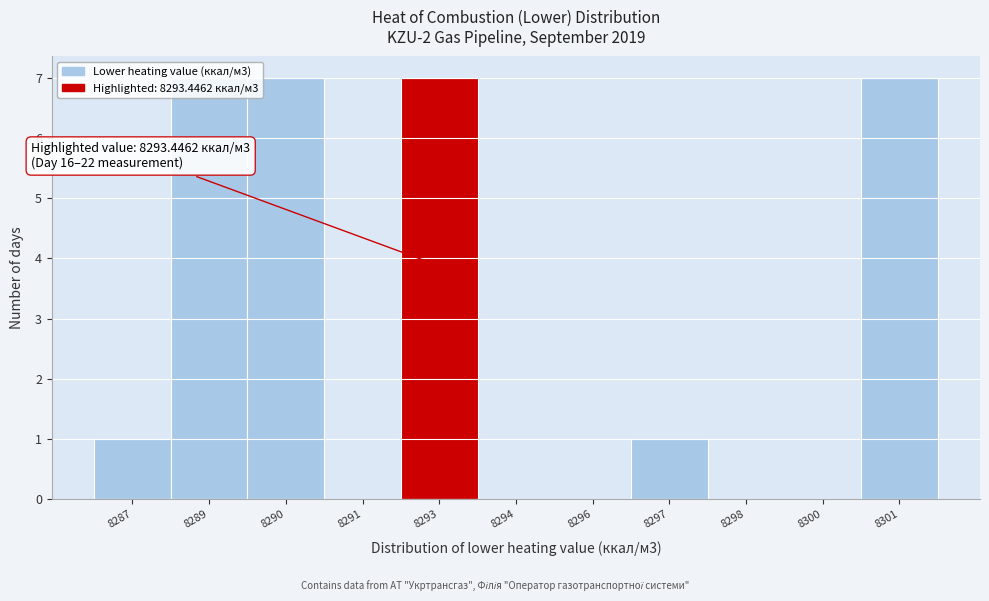

The value at 8301 is 7. True or false?

True